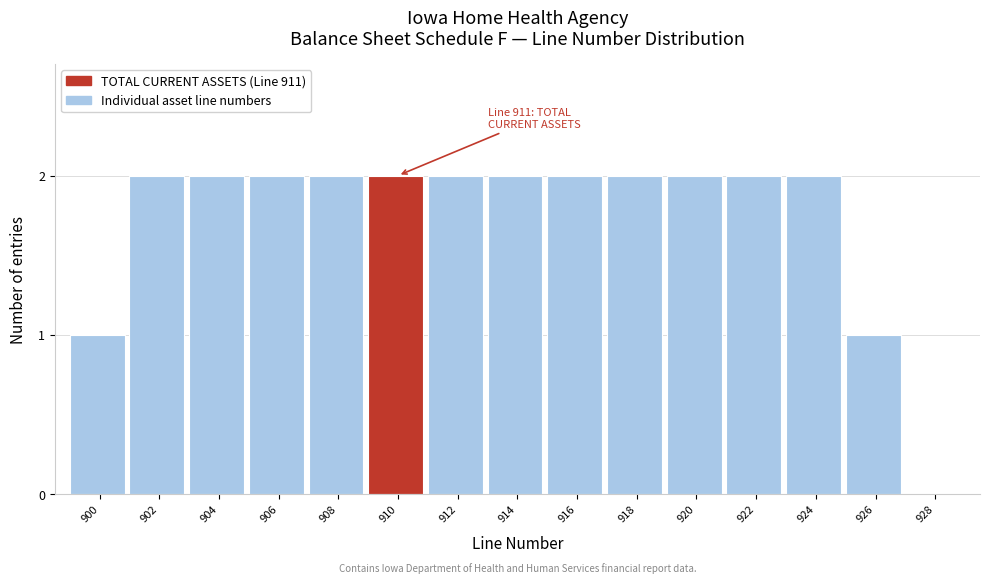

Reading left to right, extract all data points from this chart.

900=1	902=2	904=2	906=2	908=2	910=2	912=2	914=2	916=2	918=2	920=2	922=2	924=2	926=1	928=0